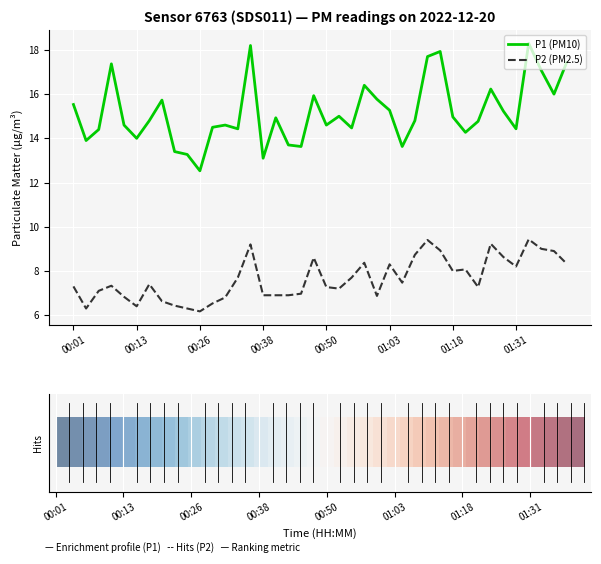

What are all the series names shown in the legend?

P1 (PM10), P2 (PM2.5)